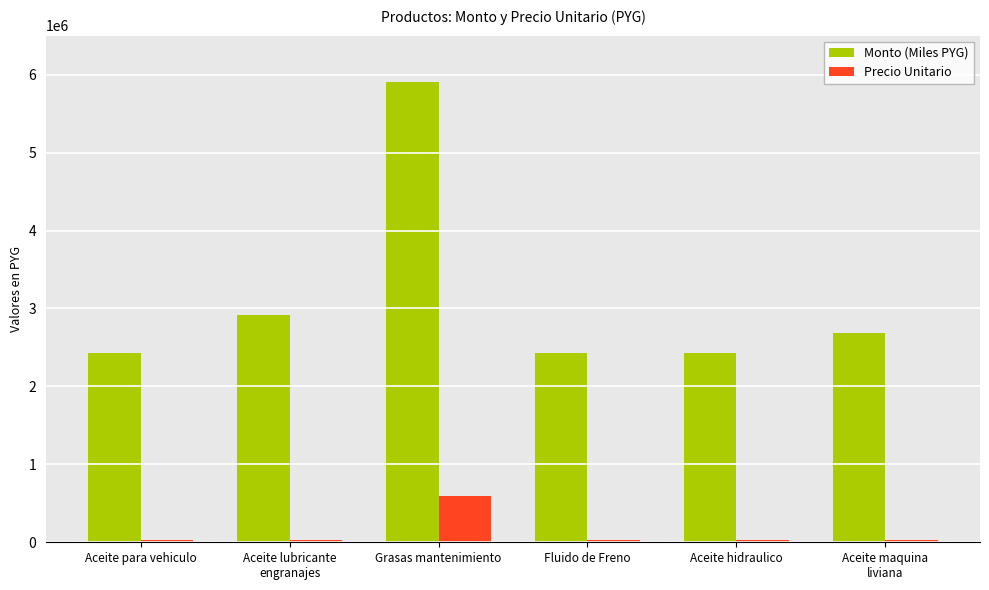

Which label corresponds to the largest value in the chart?

Grasas mantenimiento